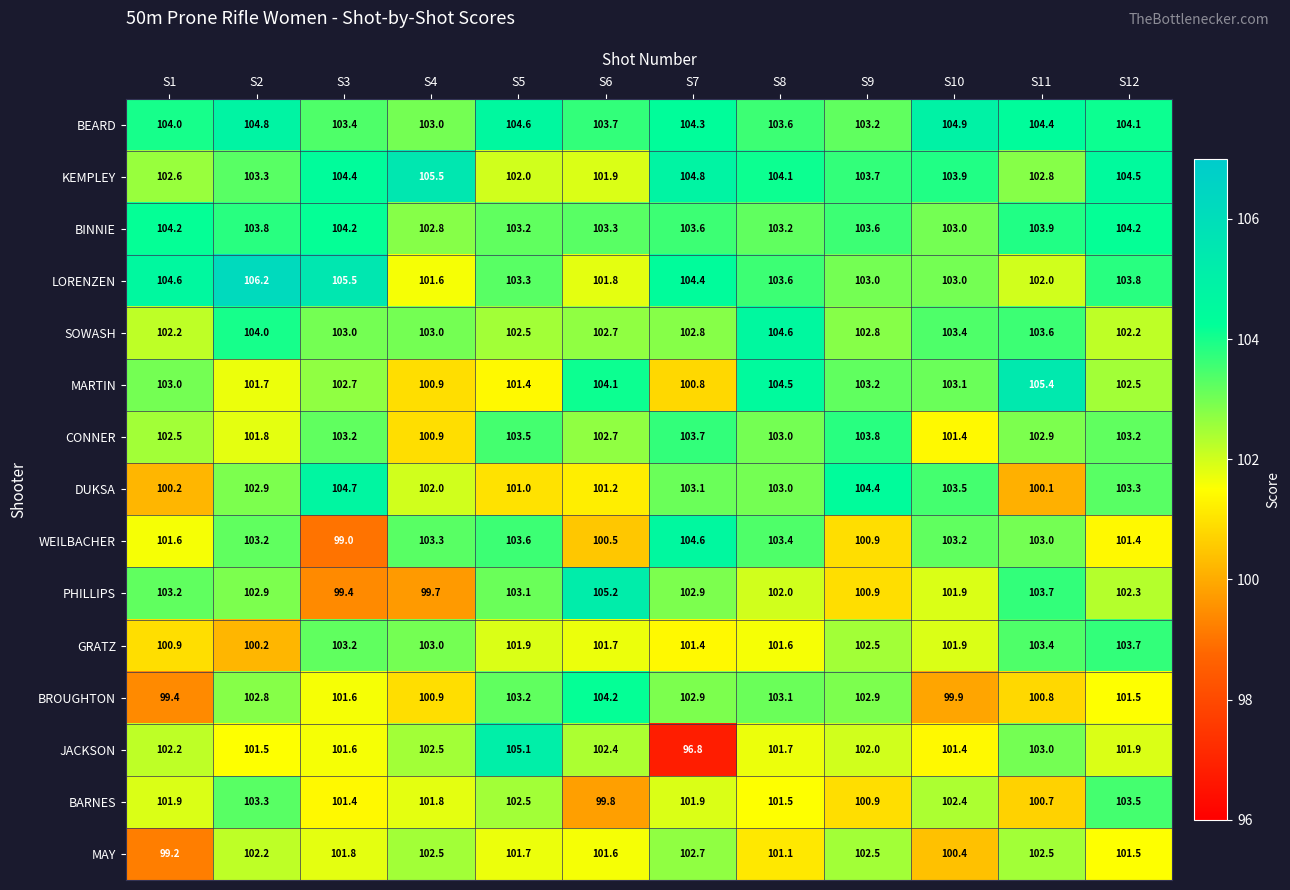

How many categories are shown in the chart?

12